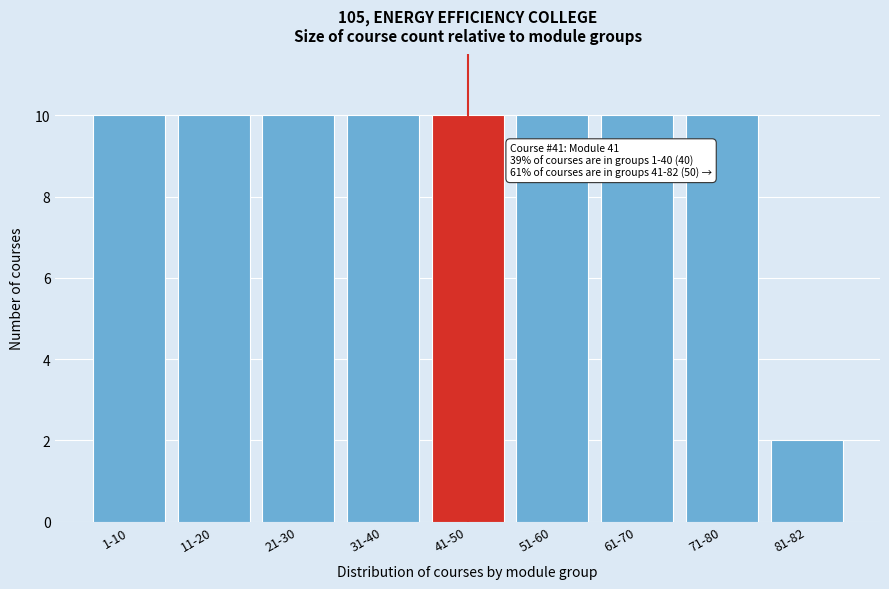

Reading right to left, transcribe all the data shown in this chart.

2	10	10	10	10	10	10	10	10